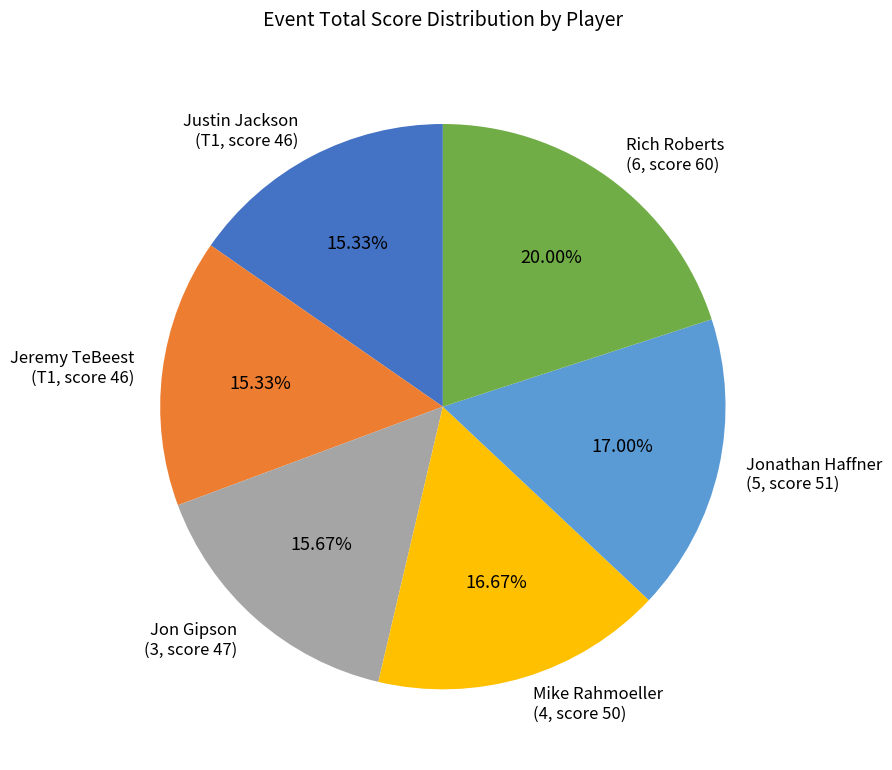

To the nearest percent, what is the difference between the largest and smallest slice percentages?

5%